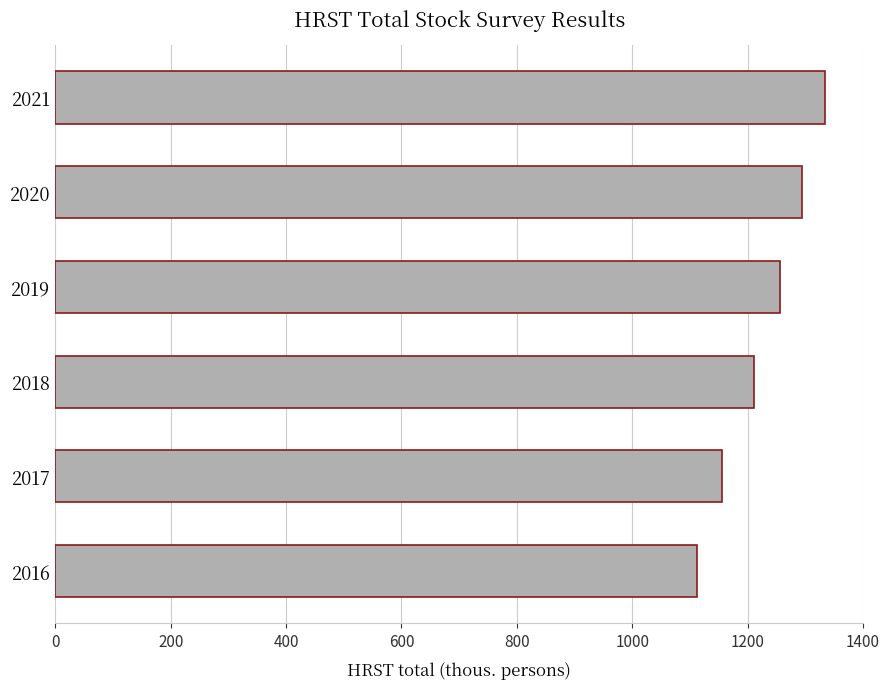

At which label is the value closest to 1223?

2018